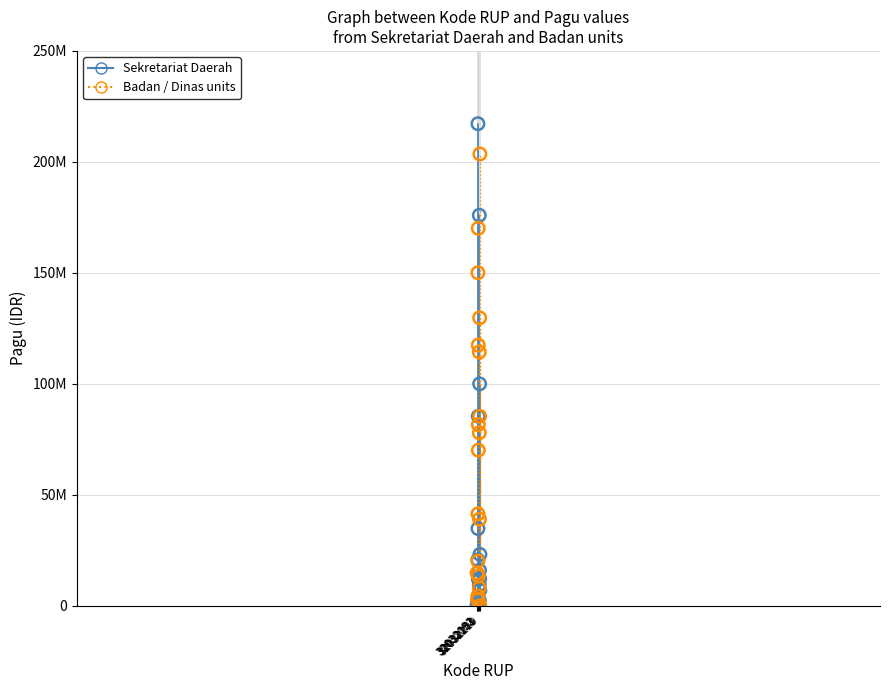

What are all the series names shown in the legend?

Sekretariat Daerah, Badan / Dinas units